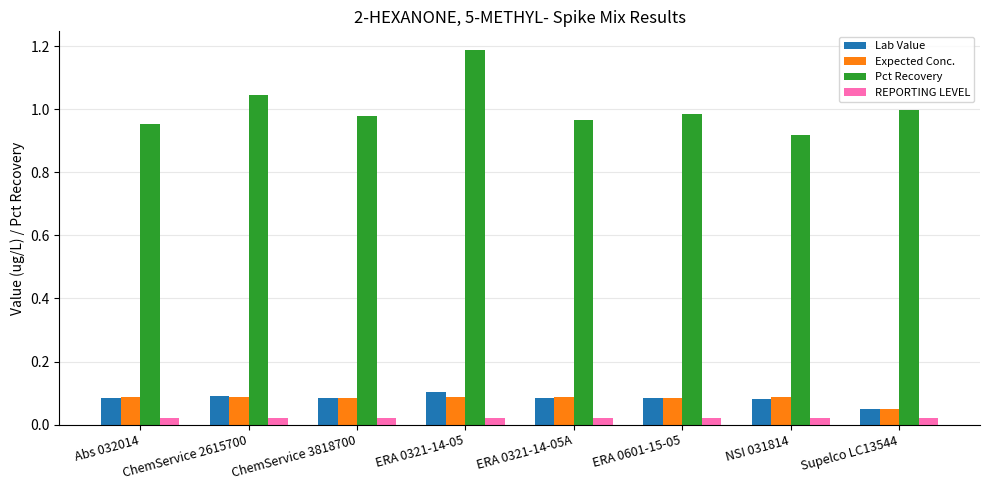

Are the bars horizontal?

No